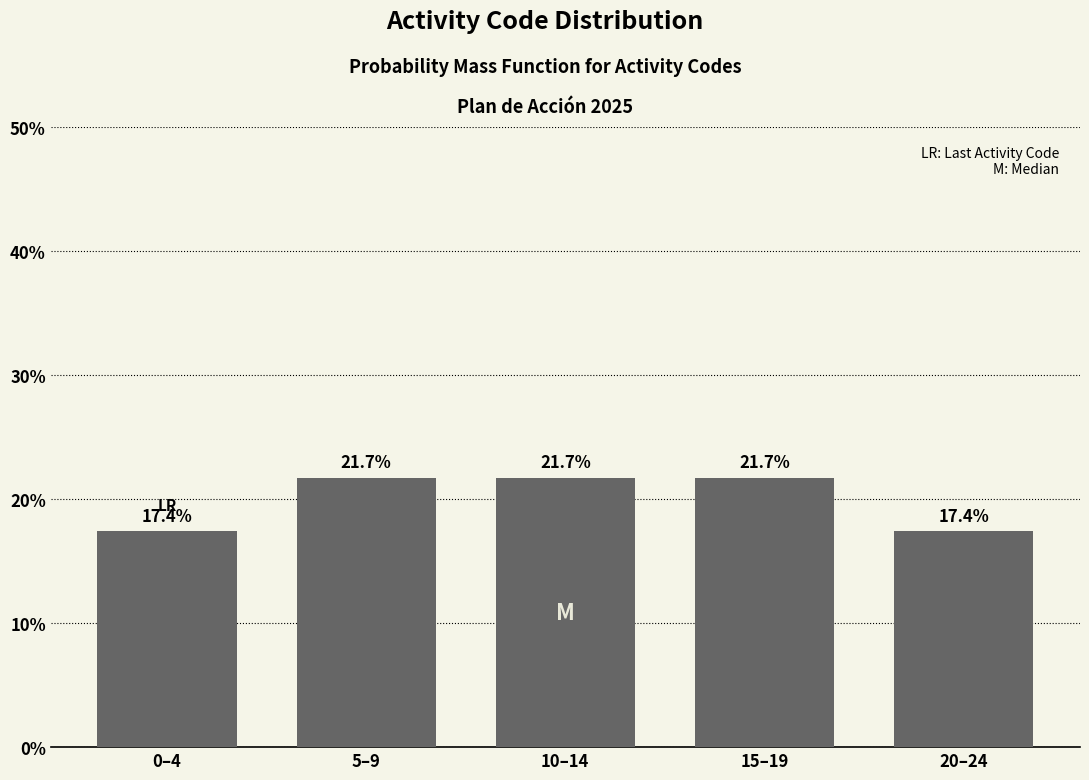

Reading left to right, transcribe all the data shown in this chart.

17.4	21.7	21.7	21.7	17.4